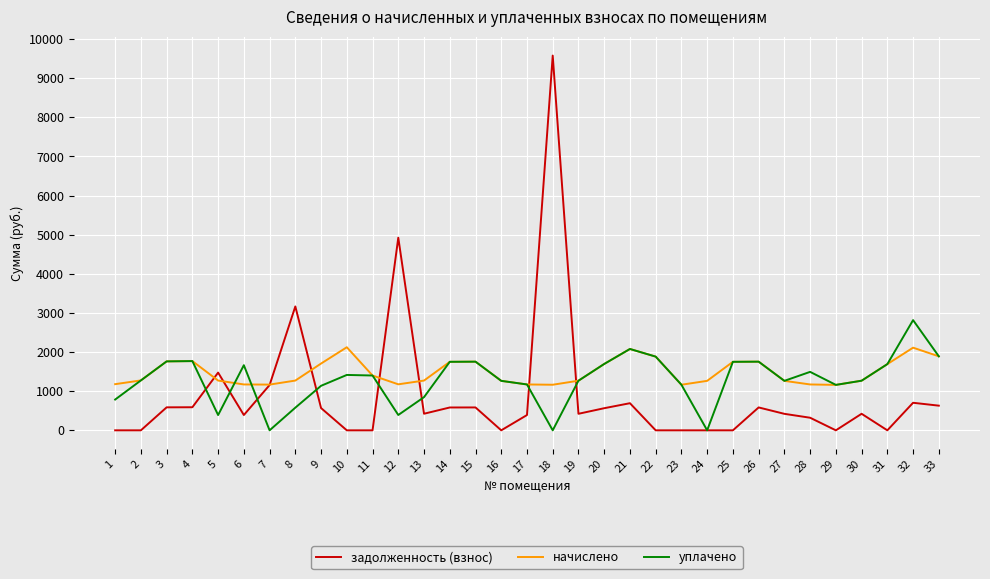

What is the average value of the уплачено series?

1289.6